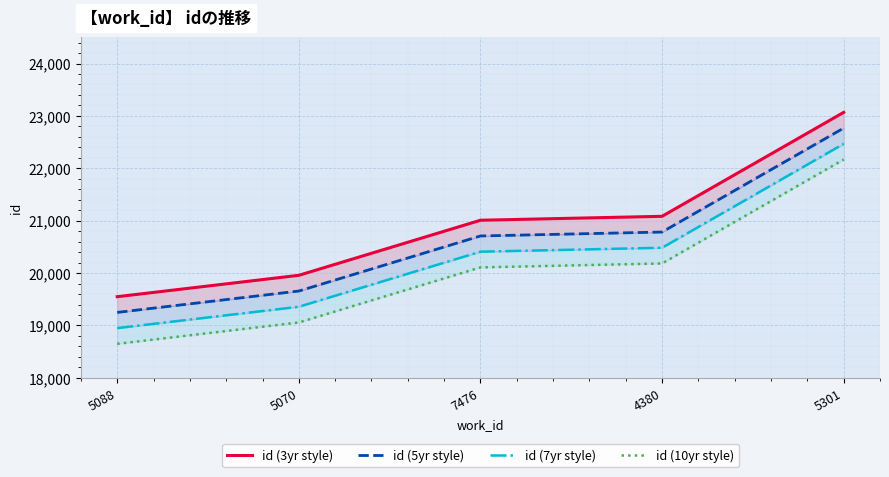

What is the average value of the id (10yr style) series?

20034